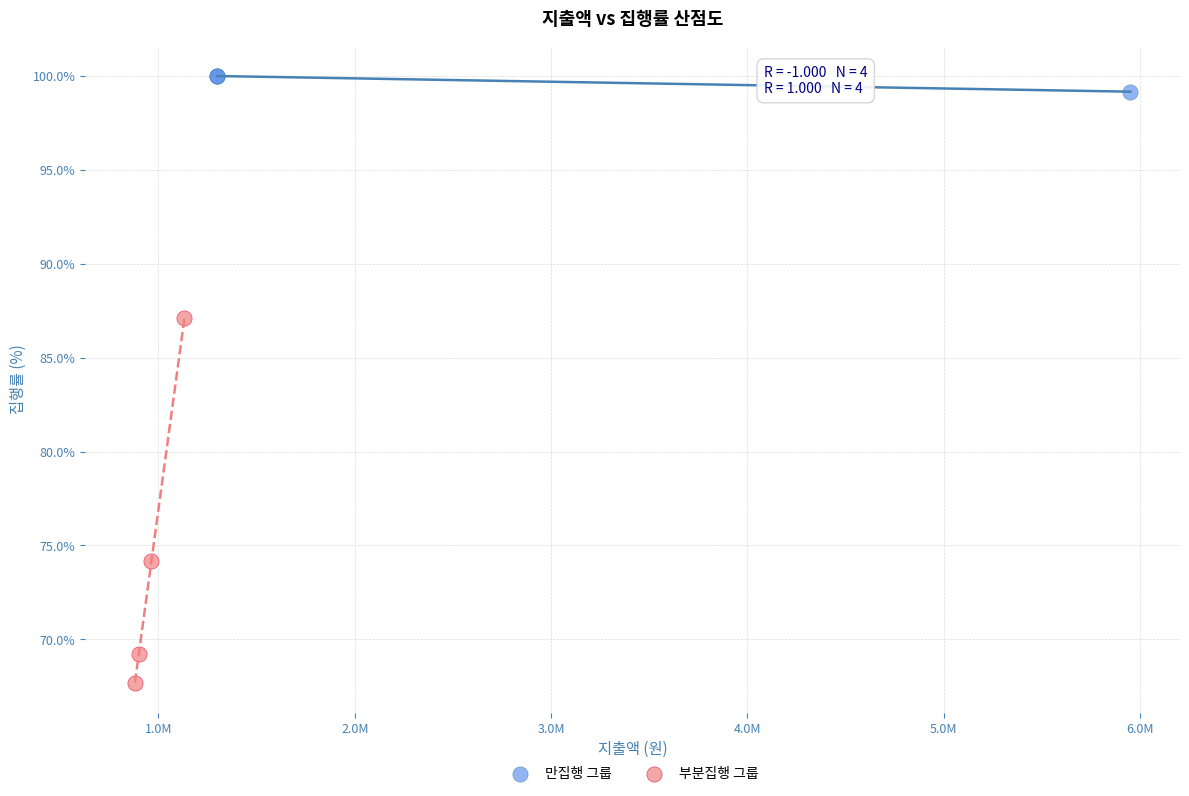

Which series reaches the maximum Y coordinate?

만집행 그룹